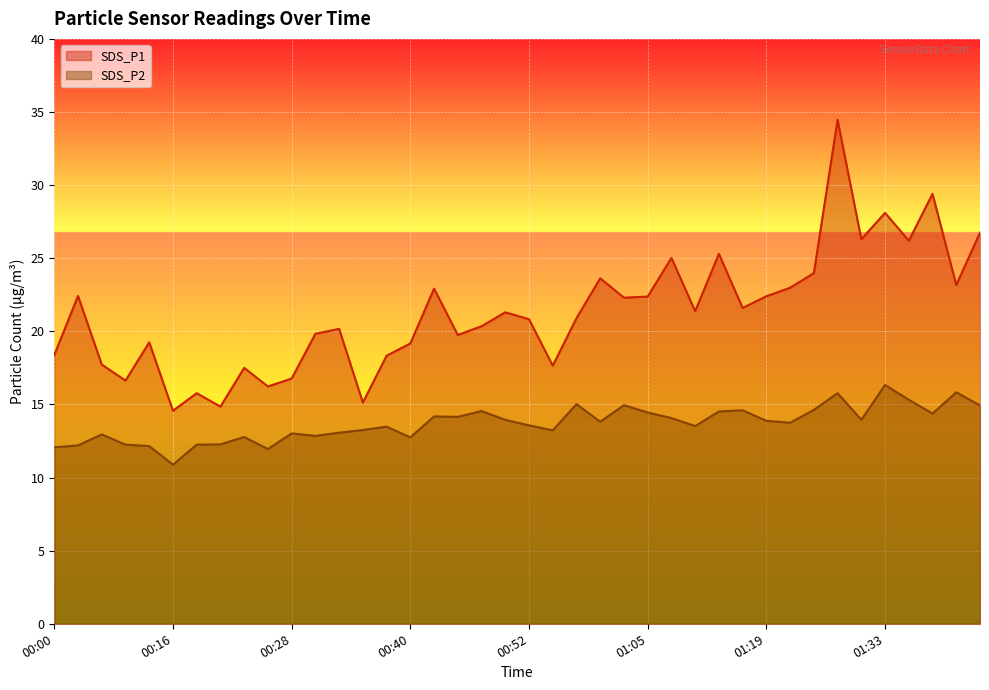

Is the value of SDS_P1 at 00:38 greater than the value of SDS_P2 at 01:14?

Yes